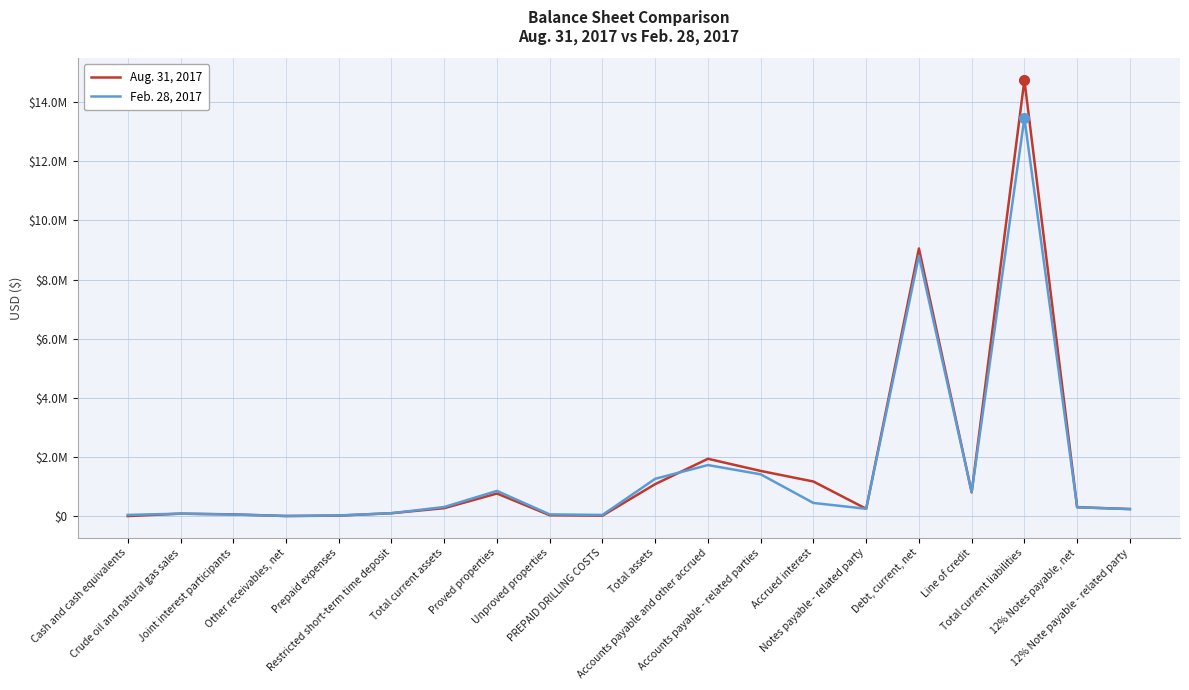

Between Prepaid expenses and Proved properties, which series saw the biggest shift?

Feb. 28, 2017